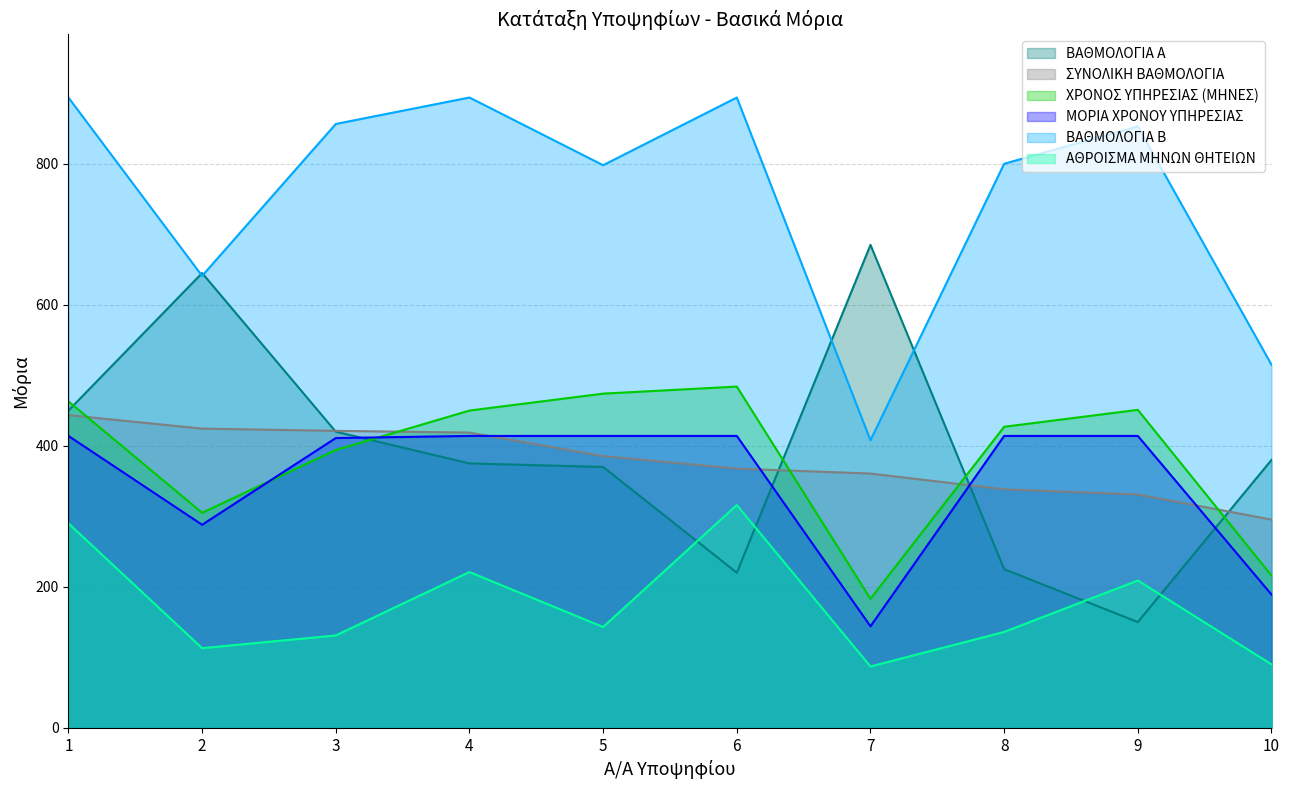

How many lines are shown in the chart?

6